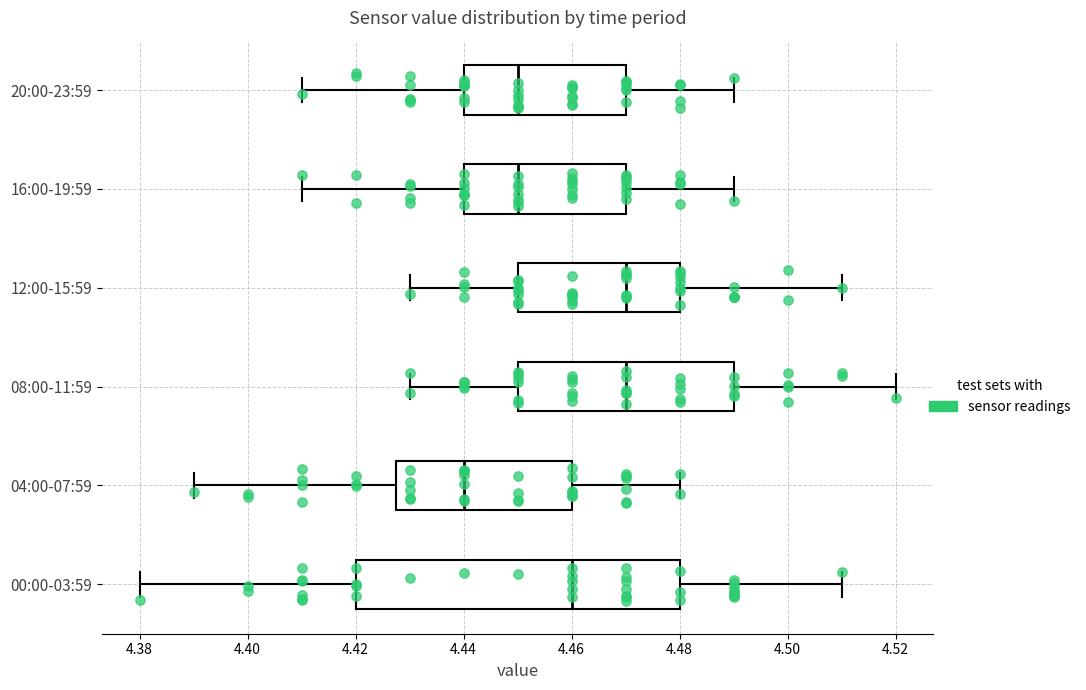

Which box's median line is the furthest to the left?

04:00-07:59